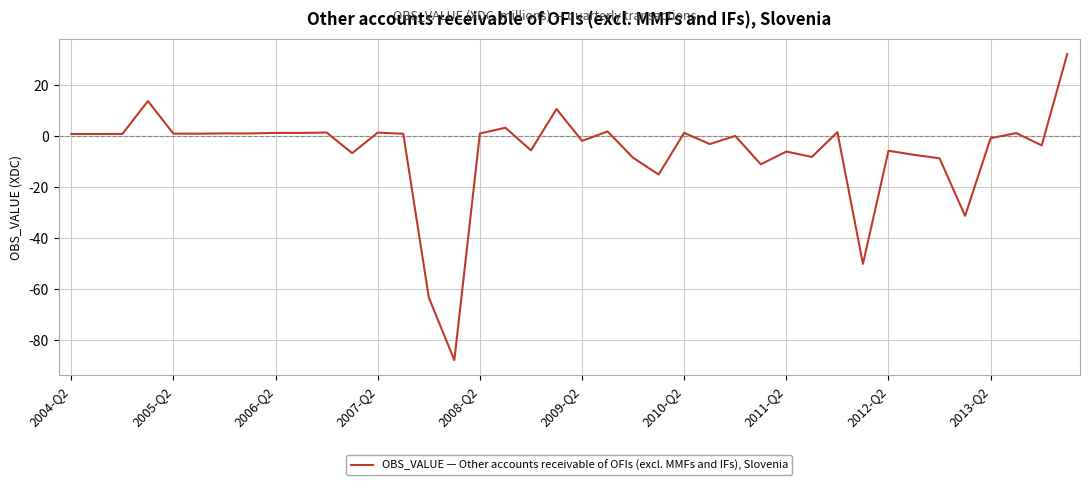

Count the number of data series in this chart.

1